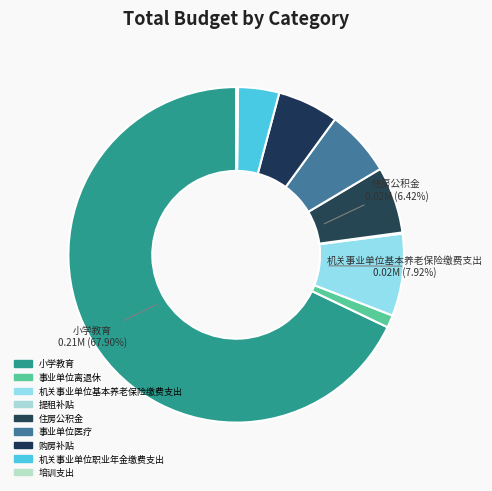

Which has a higher value, 事业单位离退休 or 事业单位医疗?

事业单位医疗